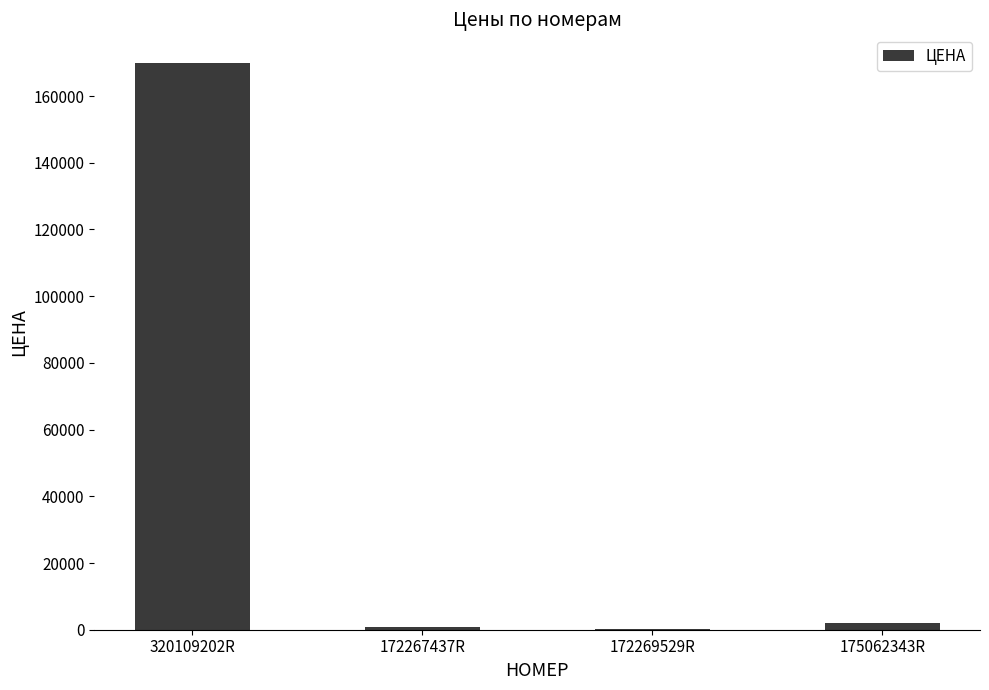

What is the greatest value displayed?

170000